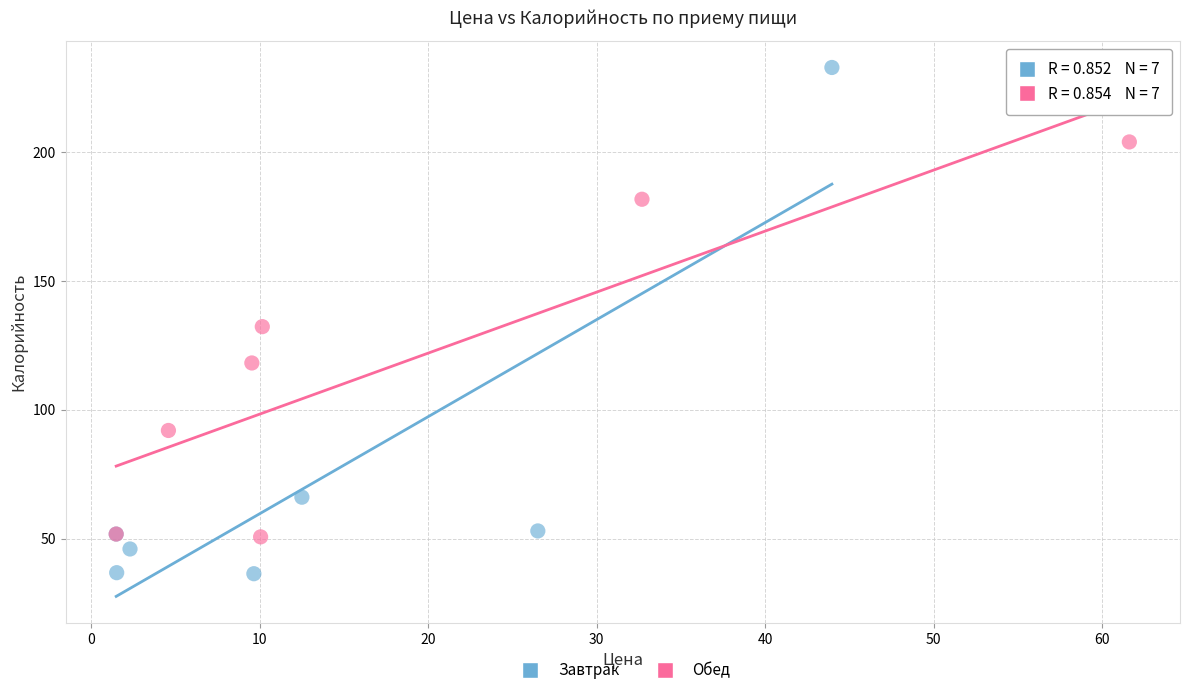

Which series contains the highest Y value?

Завтрак